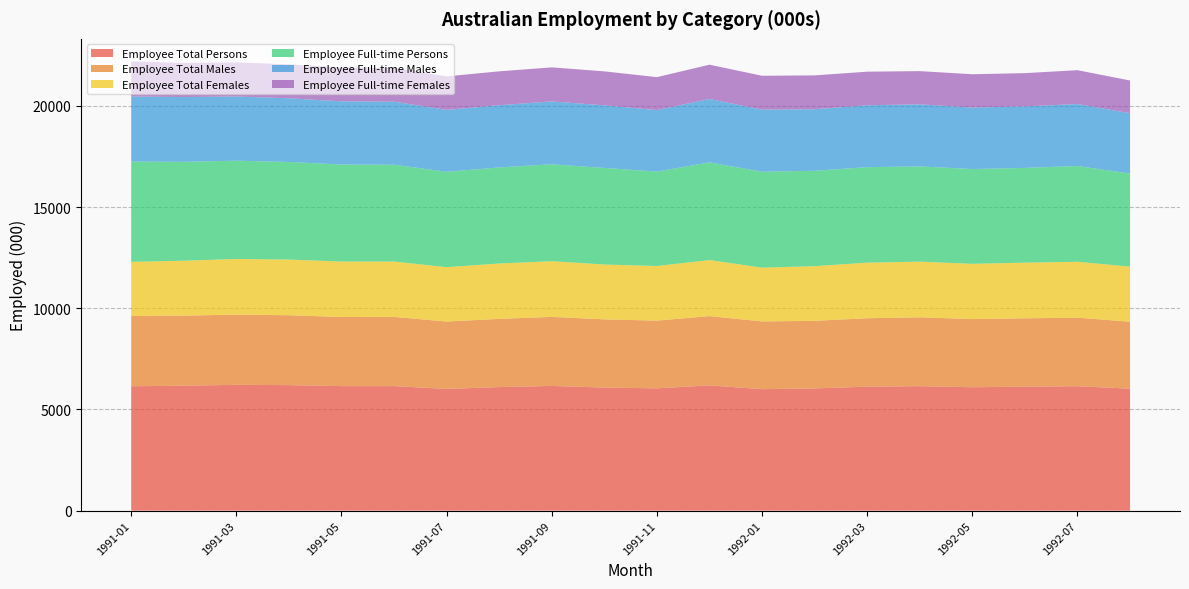

Reading left to right, extract all data points from this chart.

Employee Total Persons: 1991-01=6146.0	1991-02=6173.5	1991-03=6216.4	1991-04=6201.8	1991-05=6153.5	1991-06=6153.4	1991-07=6014.1	1991-08=6104.8	1991-09=6161.8	1991-10=6079.7	1991-11=6043.2	1991-12=6189.7	1992-01=6002.4	1992-02=6039.0	1992-03=6126.0	1992-04=6150.5	1992-05=6096.9	1992-06=6126.2	1992-07=6147.6	1992-08=6027.6
Employee Total Males: 1991-01=3472.7	1991-02=3462.3	1991-03=3465.9	1991-04=3454.1	1991-05=3412.8	1991-06=3418.3	1991-07=3328.7	1991-08=3370.5	1991-09=3410.6	1991-10=3371.2	1991-11=3344.5	1991-12=3422.1	1992-01=3346.5	1992-02=3338.6	1992-03=3380.4	1992-04=3402.2	1992-05=3366.5	1992-06=3376.0	1992-07=3387.2	1992-08=3305.7
Employee Total Females: 1991-01=2673.4	1991-02=2711.2	1991-03=2750.5	1991-04=2747.7	1991-05=2740.7	1991-06=2735.2	1991-07=2685.5	1991-08=2734.3	1991-09=2751.3	1991-10=2708.5	1991-11=2698.7	1991-12=2767.6	1992-01=2655.8	1992-02=2700.4	1992-03=2745.6	1992-04=2748.3	1992-05=2730.4	1992-06=2750.2	1992-07=2760.4	1992-08=2721.9
Employee Full-time Persons: 1991-01=4953.0	1991-02=4886.4	1991-03=4856.7	1991-04=4822.1	1991-05=4793.6	1991-06=4783.1	1991-07=4712.9	1991-08=4746.6	1991-09=4787.6	1991-10=4771.2	1991-11=4664.7	1991-12=4826.0	1992-01=4739.8	1992-02=4712.5	1992-03=4717.0	1992-04=4706.0	1992-05=4683.0	1992-06=4680.8	1992-07=4732.2	1992-08=4597.4
Employee Full-time Males: 1991-01=3216.6	1991-02=3197.5	1991-03=3171.5	1991-04=3146.3	1991-05=3120.4	1991-06=3113.6	1991-07=3057.2	1991-08=3073.2	1991-09=3106.0	1991-10=3091.9	1991-11=3036.4	1991-12=3132.1	1992-01=3065.6	1992-02=3040.9	1992-03=3057.2	1992-04=3067.4	1992-05=3035.0	1992-06=3038.8	1992-07=3060.9	1992-08=2980.5
Employee Full-time Females: 1991-01=1736.4	1991-02=1688.9	1991-03=1685.2	1991-04=1675.8	1991-05=1673.2	1991-06=1669.6	1991-07=1655.6	1991-08=1673.3	1991-09=1681.6	1991-10=1679.3	1991-11=1628.3	1991-12=1693.9	1992-01=1674.2	1992-02=1671.5	1992-03=1659.8	1992-04=1638.6	1992-05=1648.0	1992-06=1641.9	1992-07=1671.4	1992-08=1616.8